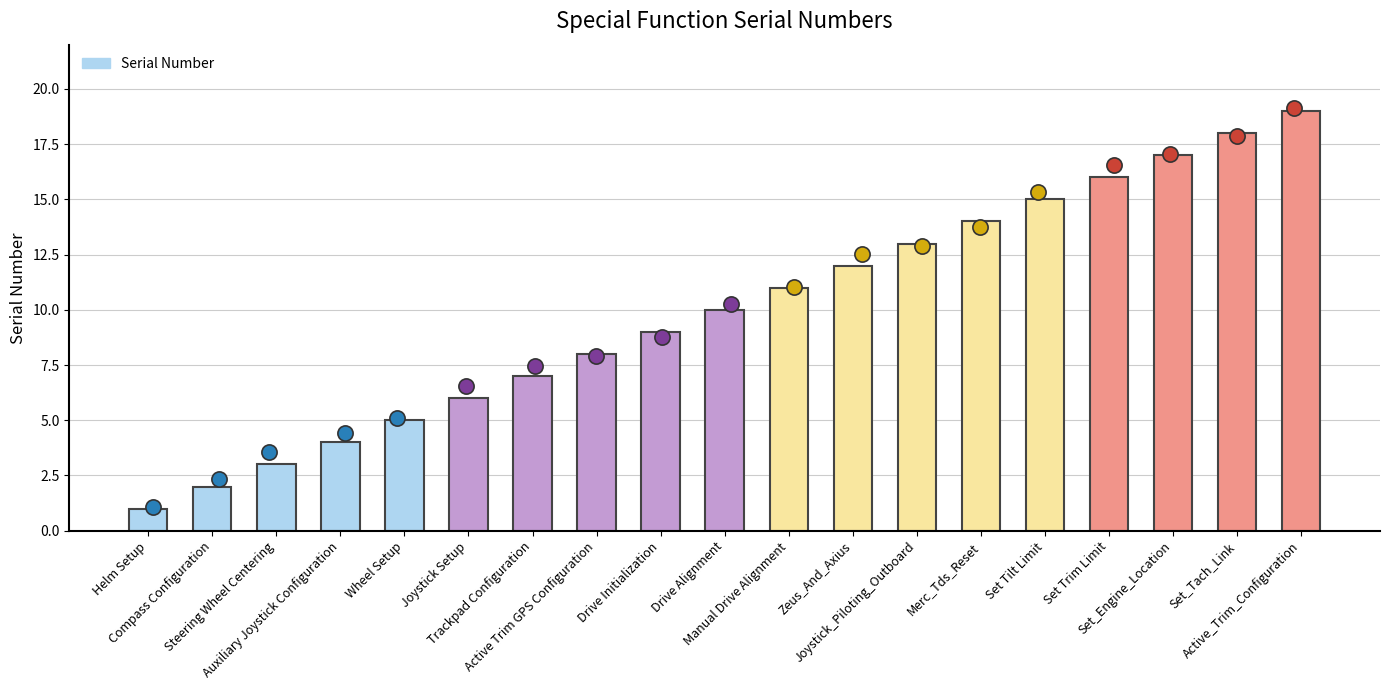

What is the change in value from Active Trim GPS Configuration to Manual Drive Alignment?

+3